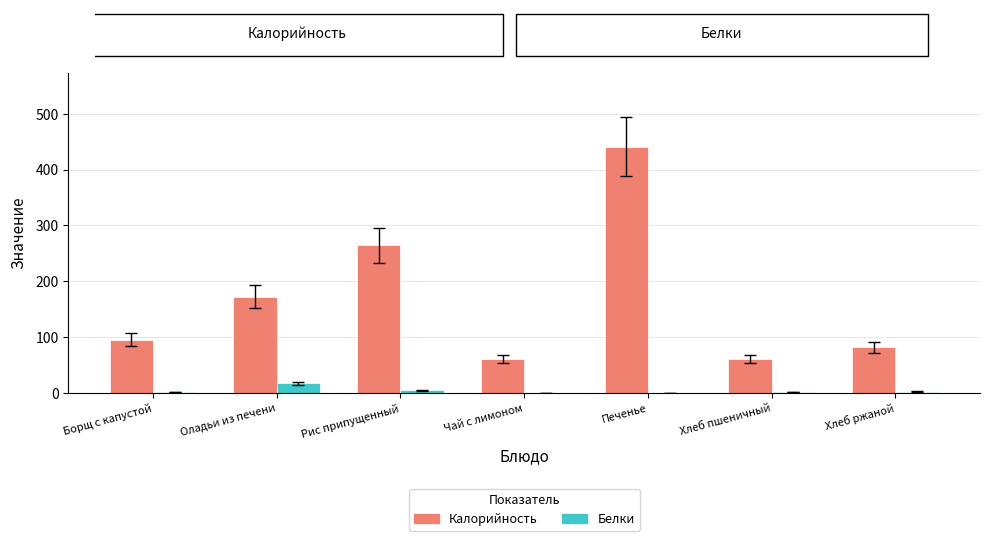

Which series has the largest total across all categories?

Калорийность